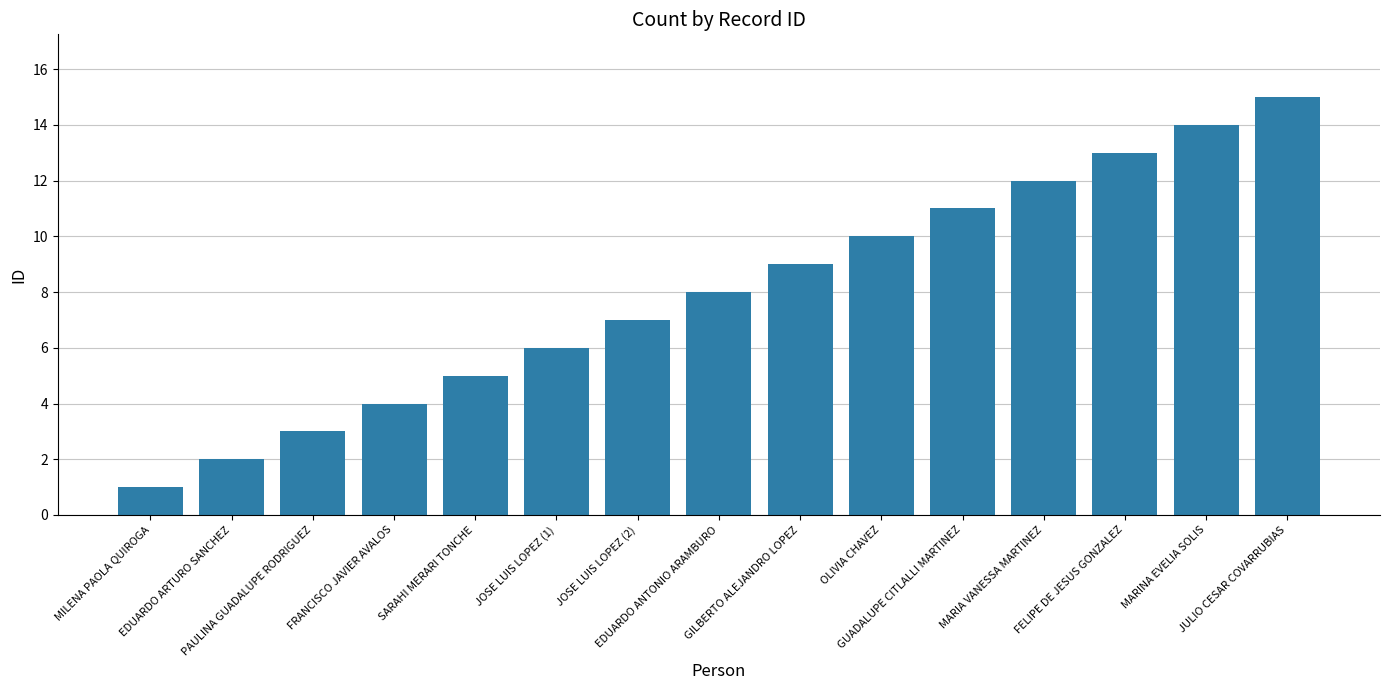

The chart shows a value of 12 at MARIA VANESSA MARTINEZ. True or false?

True